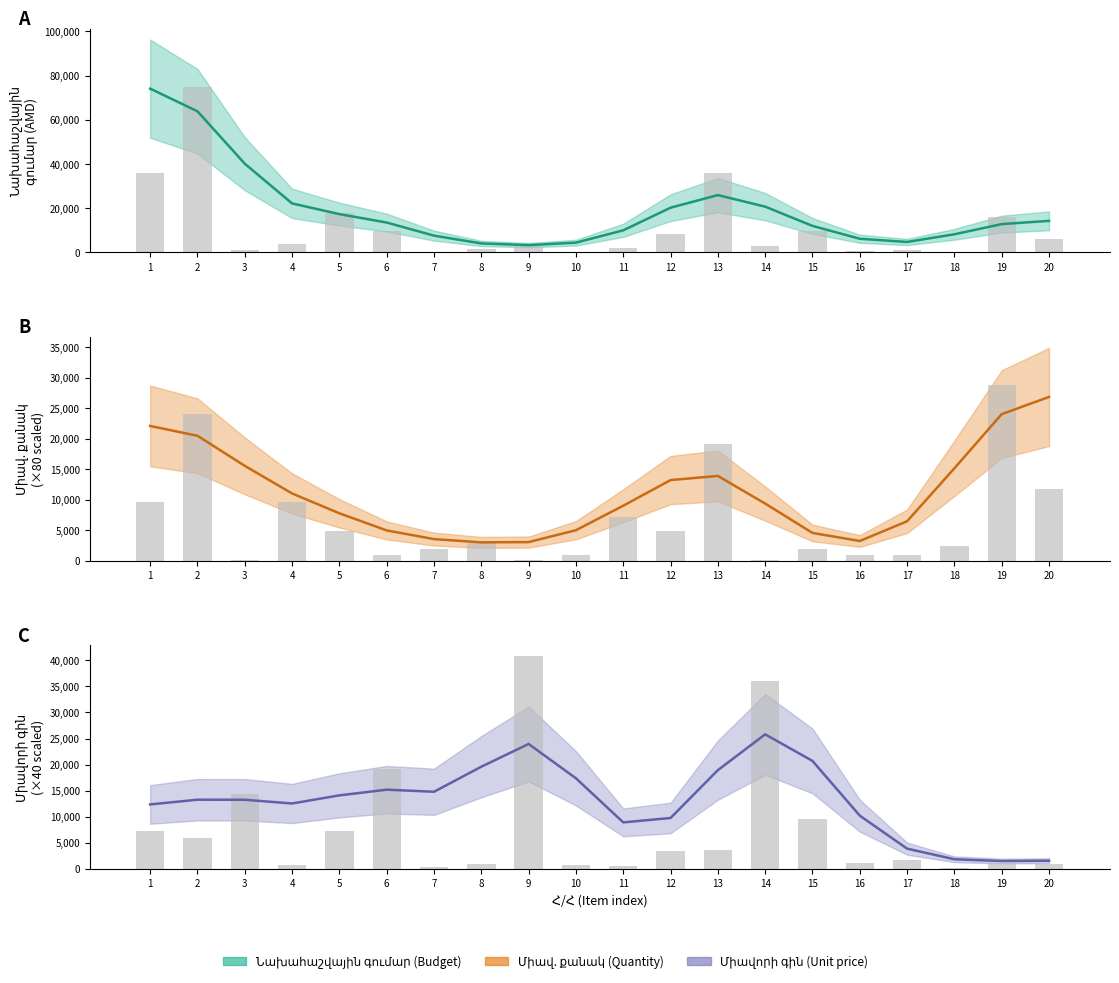

What is the total value across all series at 13?

58800